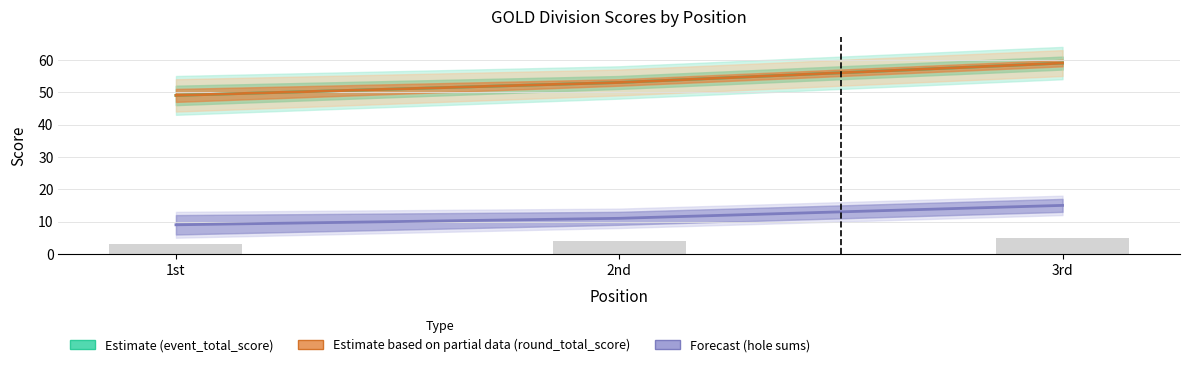

Where does the Estimate based on partial data (round_total_score) series first go above 53?

3rd